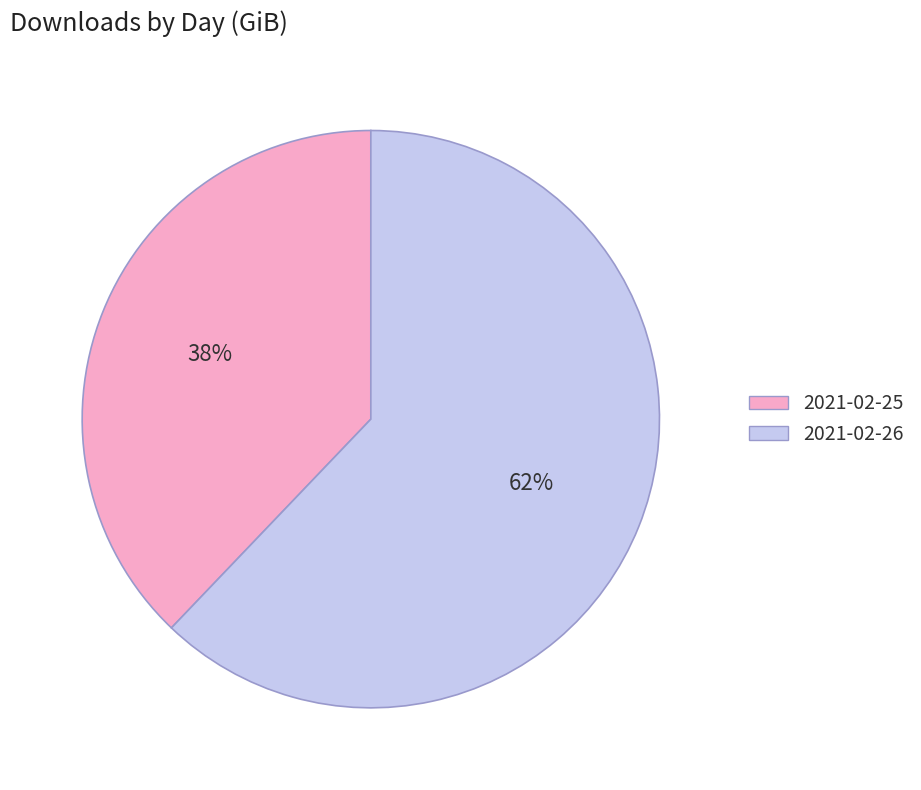

How many slices are in this pie chart?

2